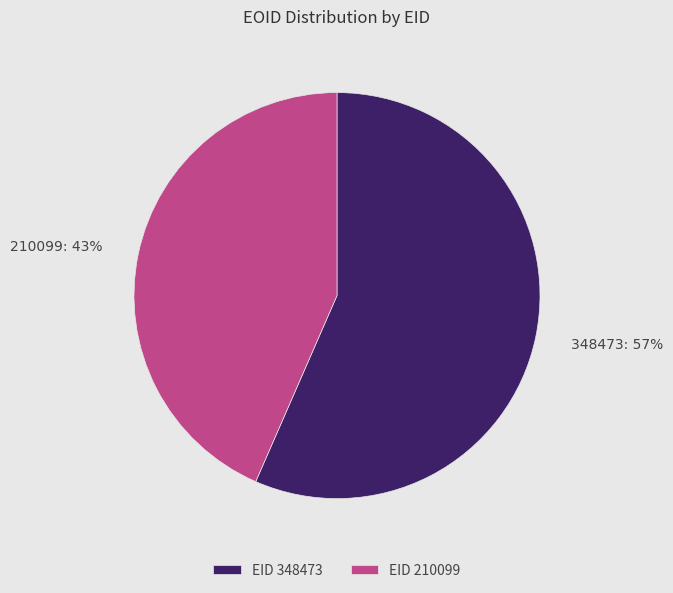

Combined, do EID 348473 and EID 210099 account for over 50%?

Yes